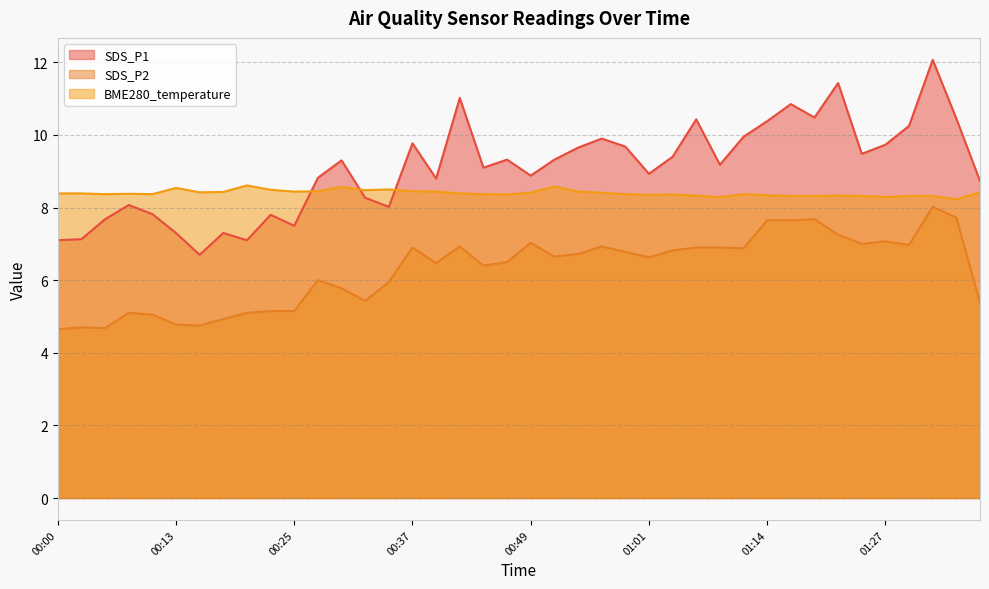

True or false: SDS_P1 has a value of 5.3 at 00:42.

False